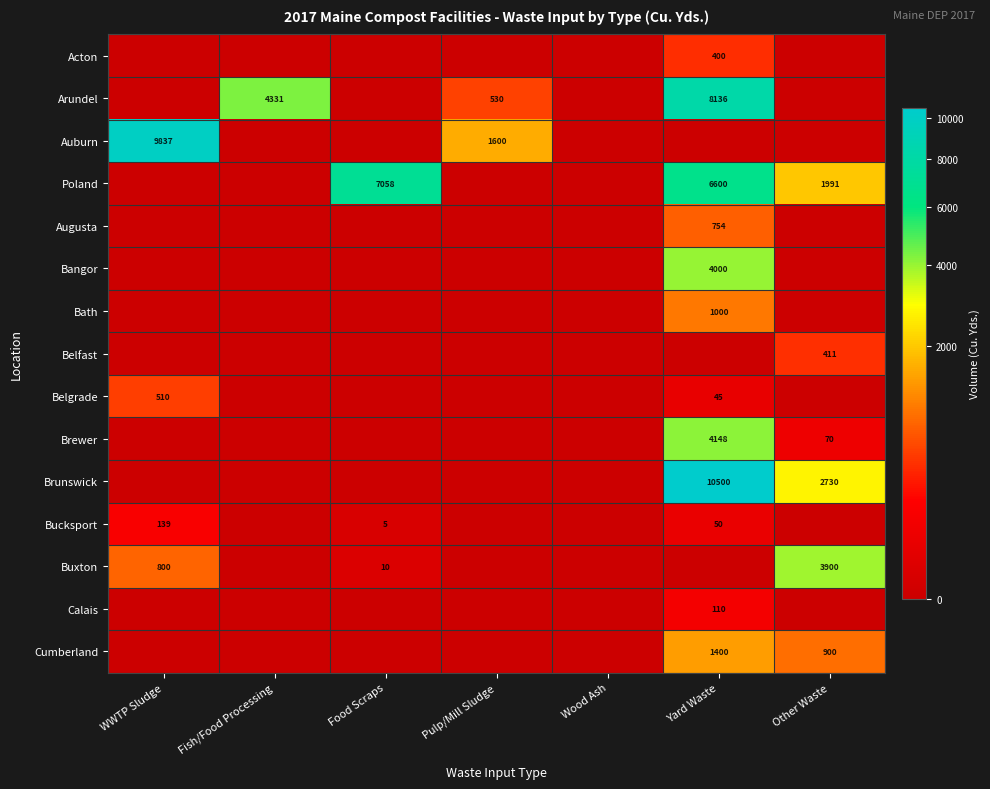

The value of Poland at Food Scraps is 7058. True or false?

True